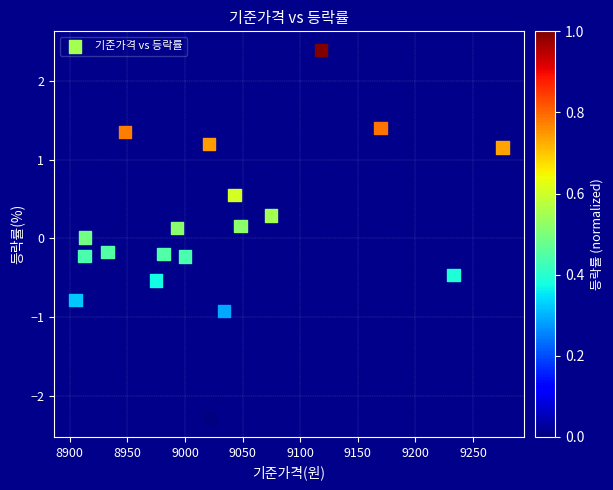

What is the range of X values (max minus min)?

370.5